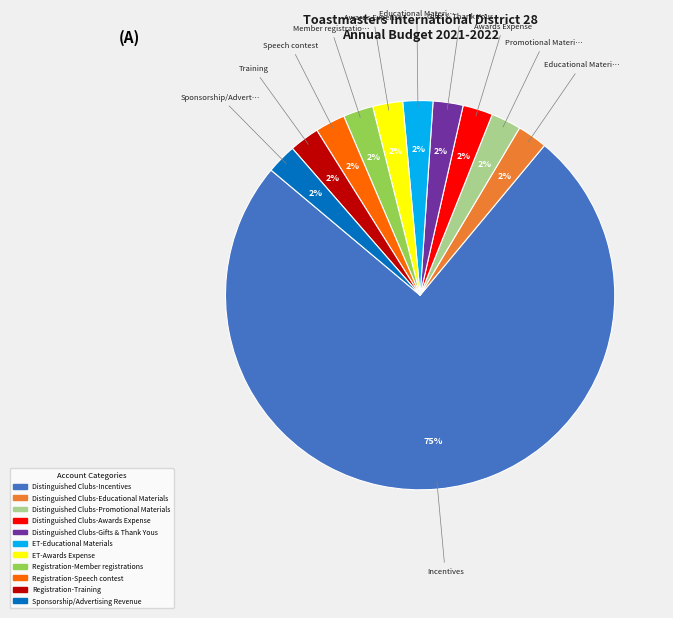

Which slice is the largest?

Distinguished Clubs-Incentives